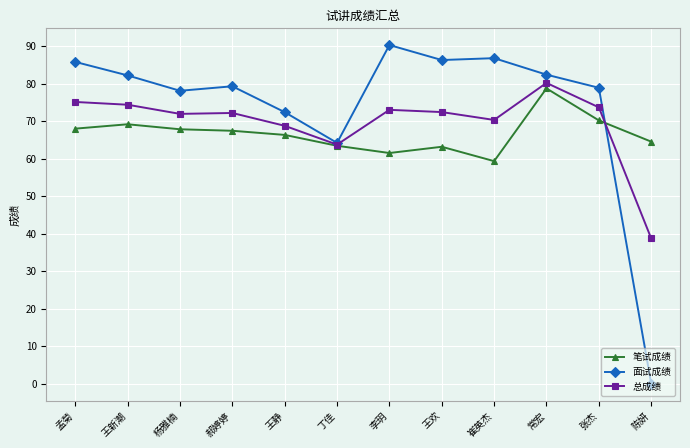

Which series ends up on top after the final intersection of 面试成绩 and 笔试成绩?

笔试成绩